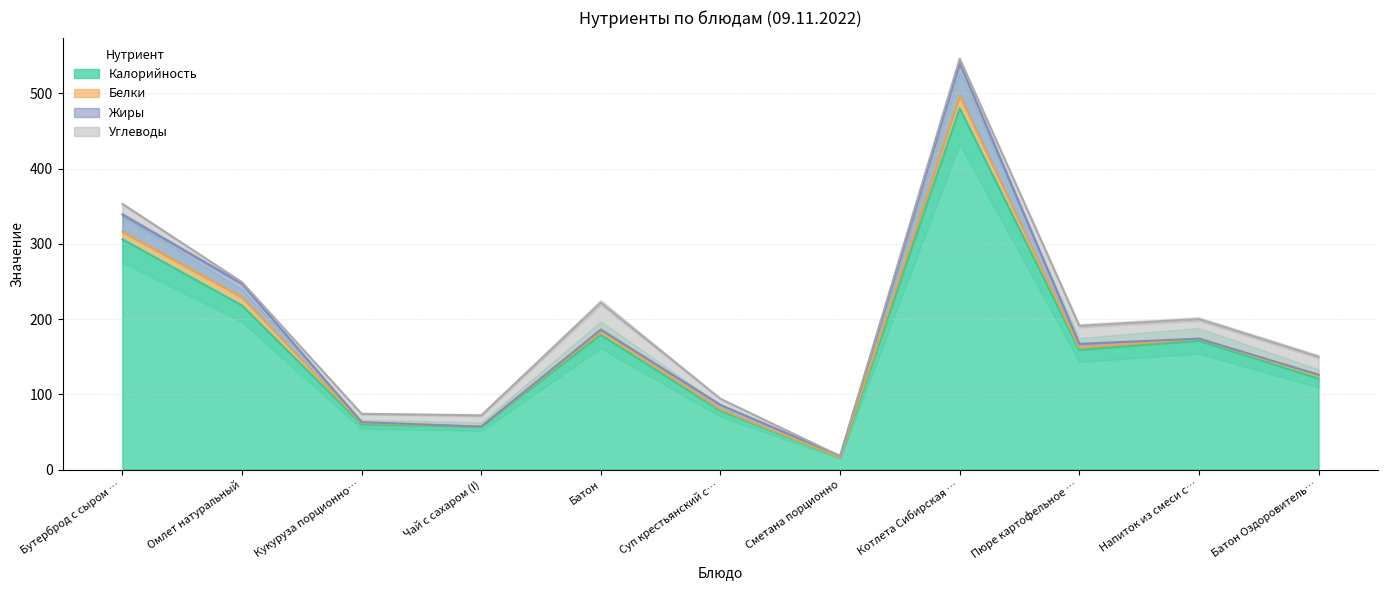

At which category does Углеводы reach its first local valley?

Омлет натуральный